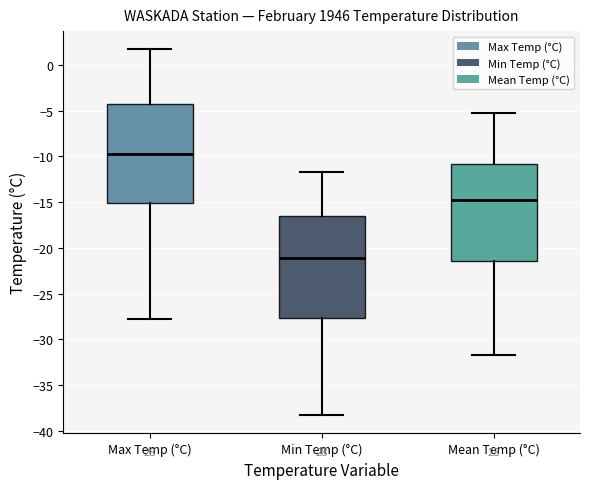

Reading left to right, read every box against the y-axis: the position of its median line, the range the box covers, and the ends of its whiskers. The values are not printed on the chart, so give them approximately, as read against the axis.

Max Temp (°C): median -9.5, box -15.0 to -4.5, whiskers -28.0 to 1.5
Min Temp (°C): median -21.0, box -27.5 to -16.5, whiskers -38.5 to -11.5
Mean Temp (°C): median -14.5, box -21.5 to -11.0, whiskers -31.5 to -5.5